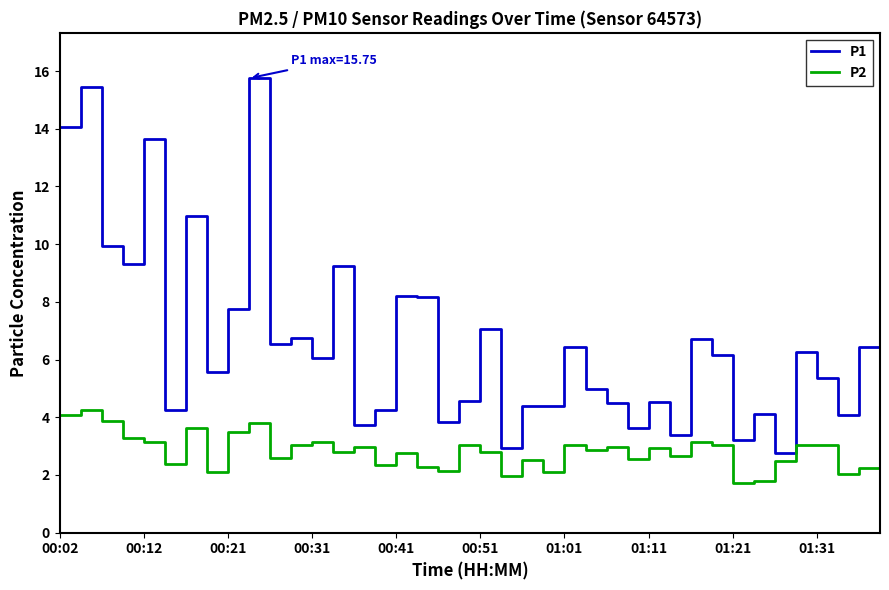

What is the smallest value displayed?

1.7